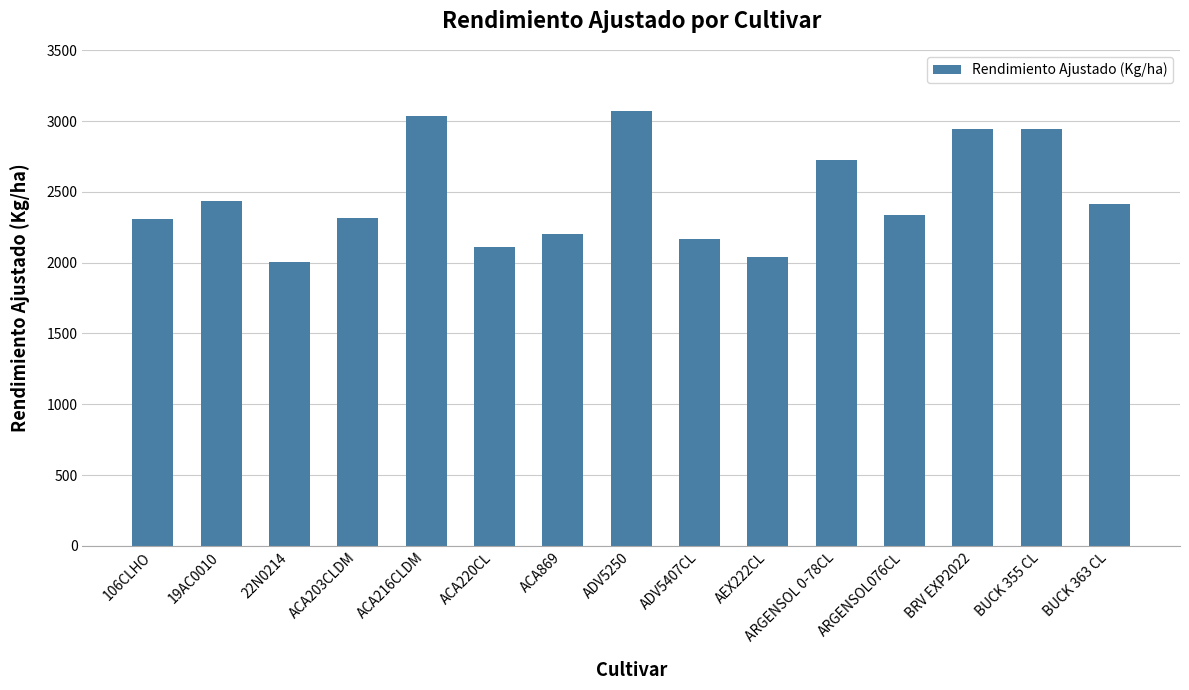

Which category has the lowest value across all series?

22N0214